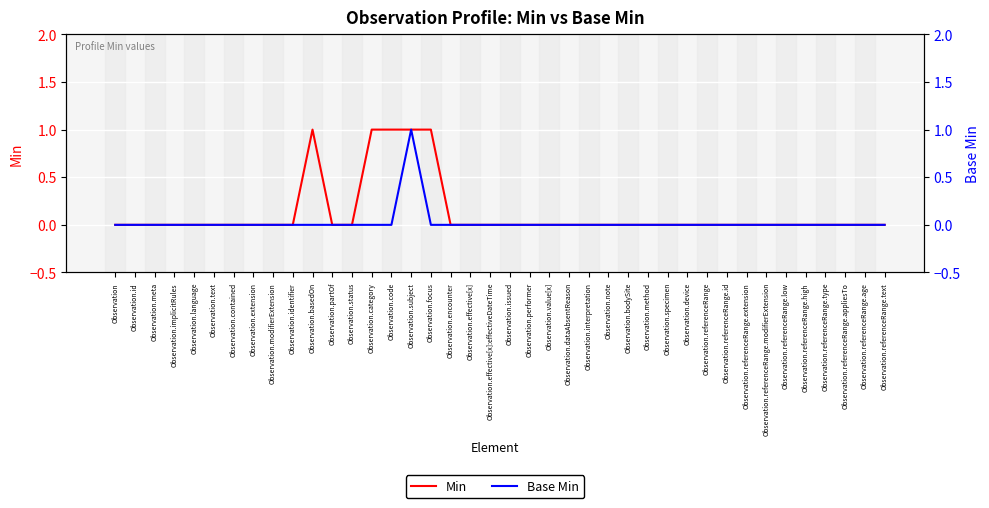

True or false: Min and Base Min cross at least once.

False